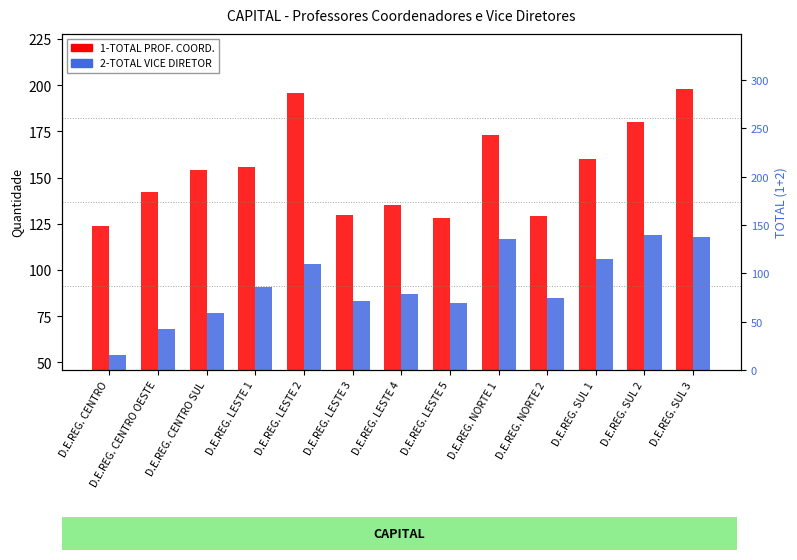

What is the sum of the 2-TOTAL VICE DIRETOR values at D.E.REG. SUL 3 and D.E.REG. LESTE 3?

201